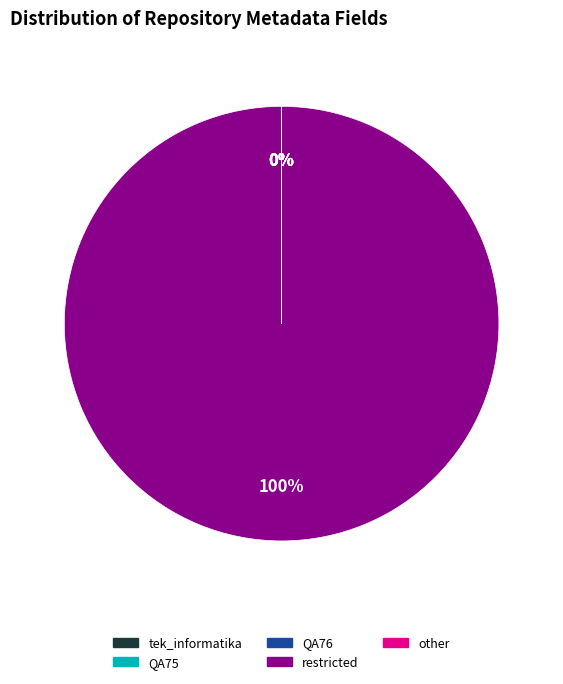

Which category has the biggest portion of the pie?

restricted